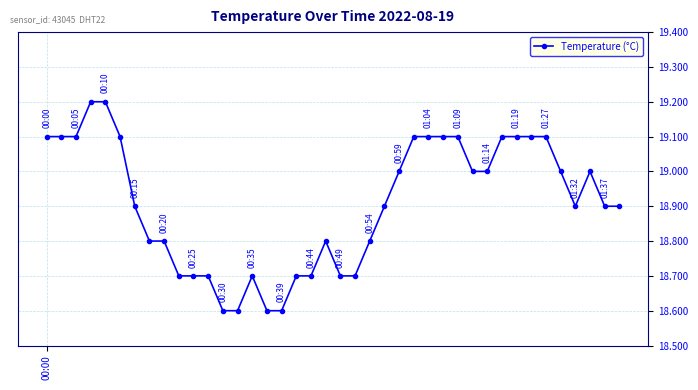

True or false: the data has more than 1 interior local peaks.

True